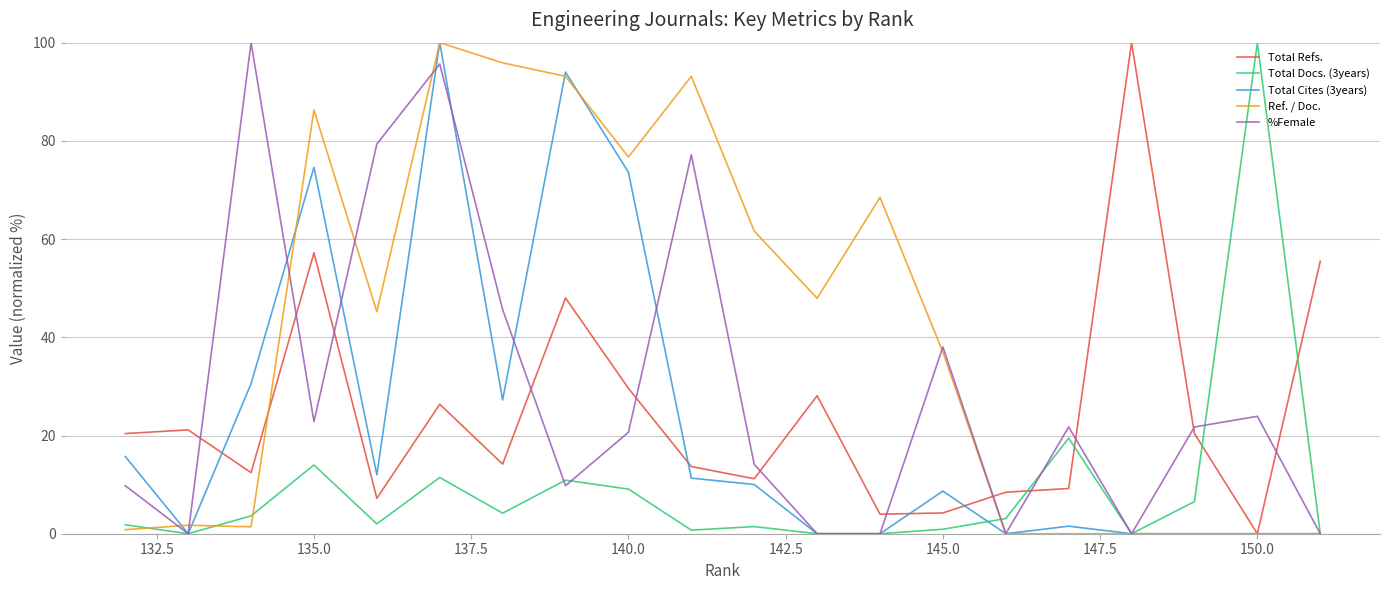

True or false: %Female has more than 1 interior local peaks.

True